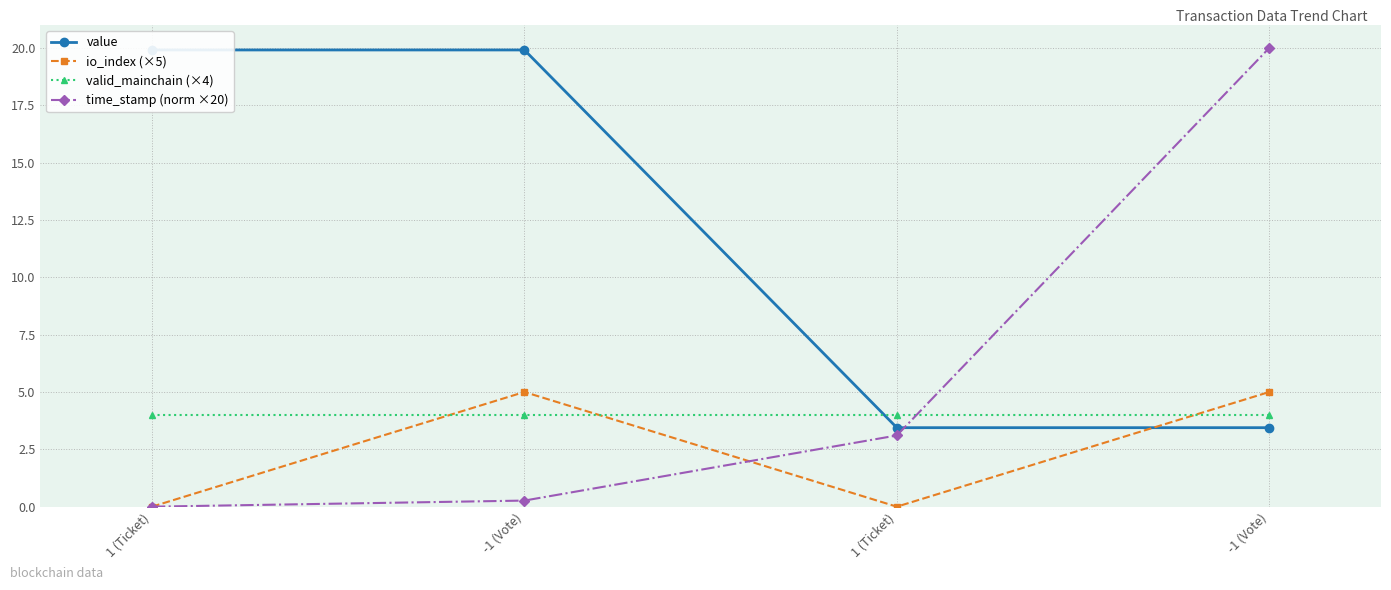

Between 1 (Ticket) and -1 (Vote), which series saw the biggest shift?

io_index (×5)